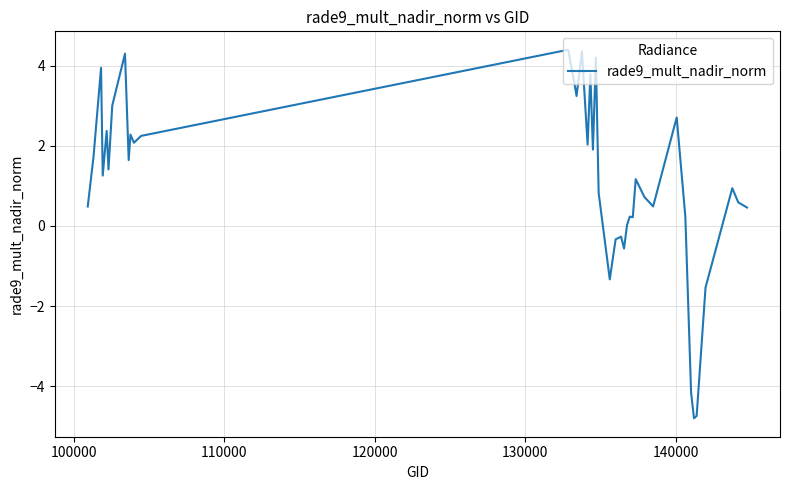

What is the difference between the maximum and minimum values?

9.2